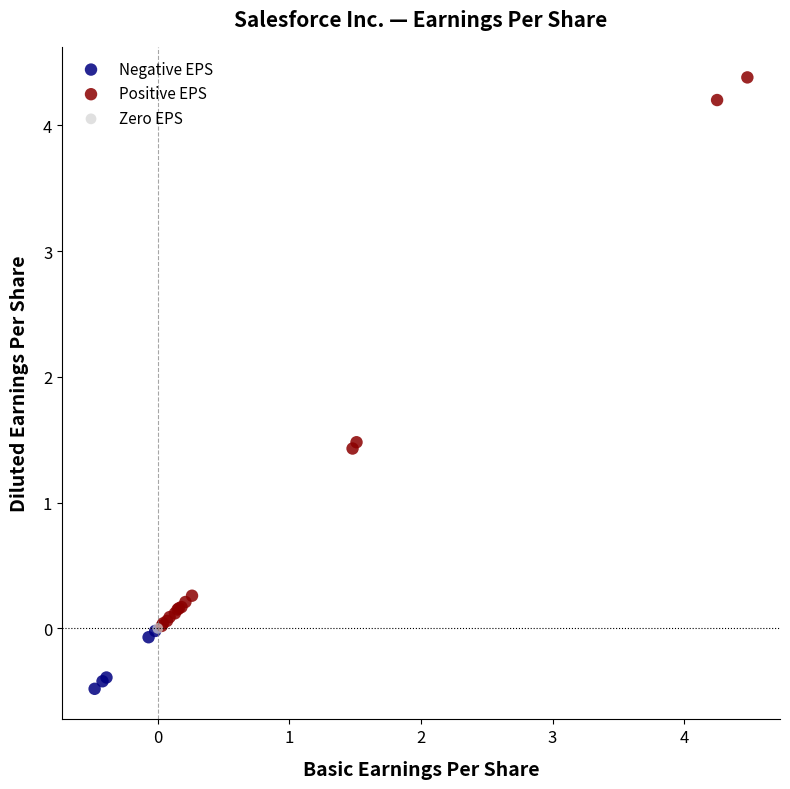

Which series reaches the maximum Y coordinate?

Positive EPS